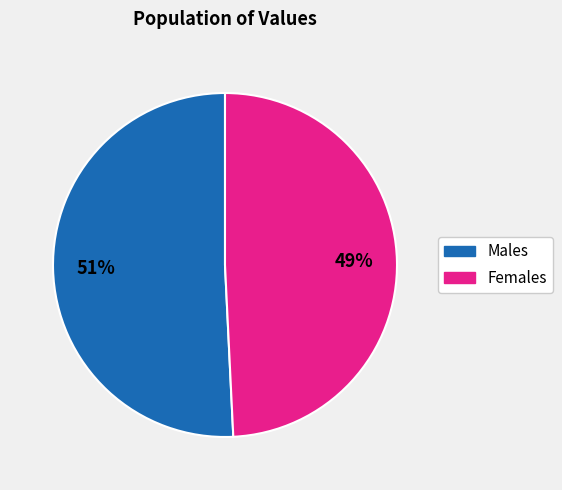

What is the majority slice?

Males